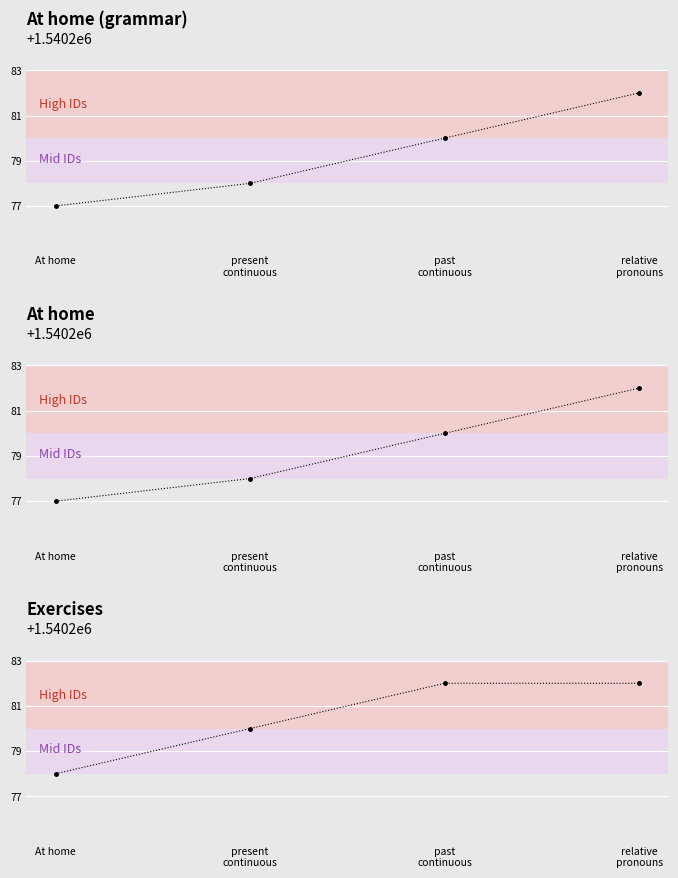

What is the difference between the maximum and second lowest values?

2